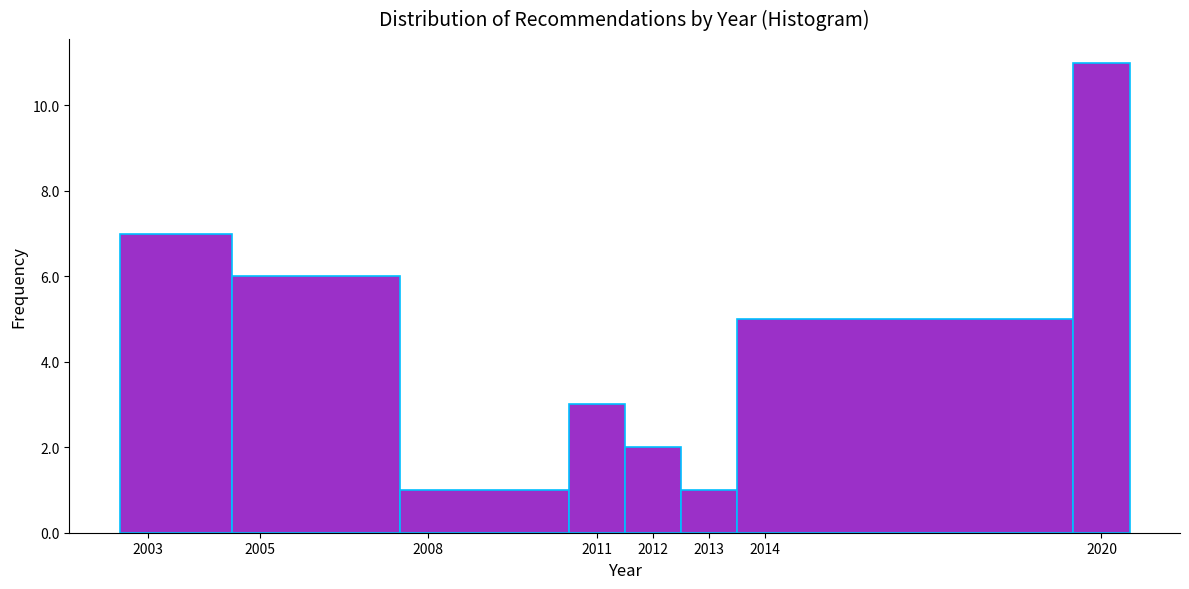

What is the height of the bar covering 2002.5 to 2004.5 on the x-axis? The values are not printed on the chart, so give them approximately, as read against the axis.

7